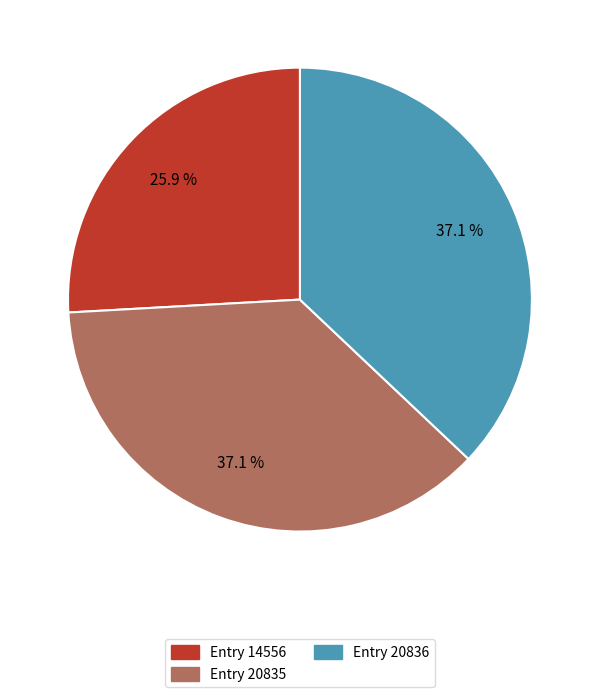

Is there a majority slice in this chart?

No